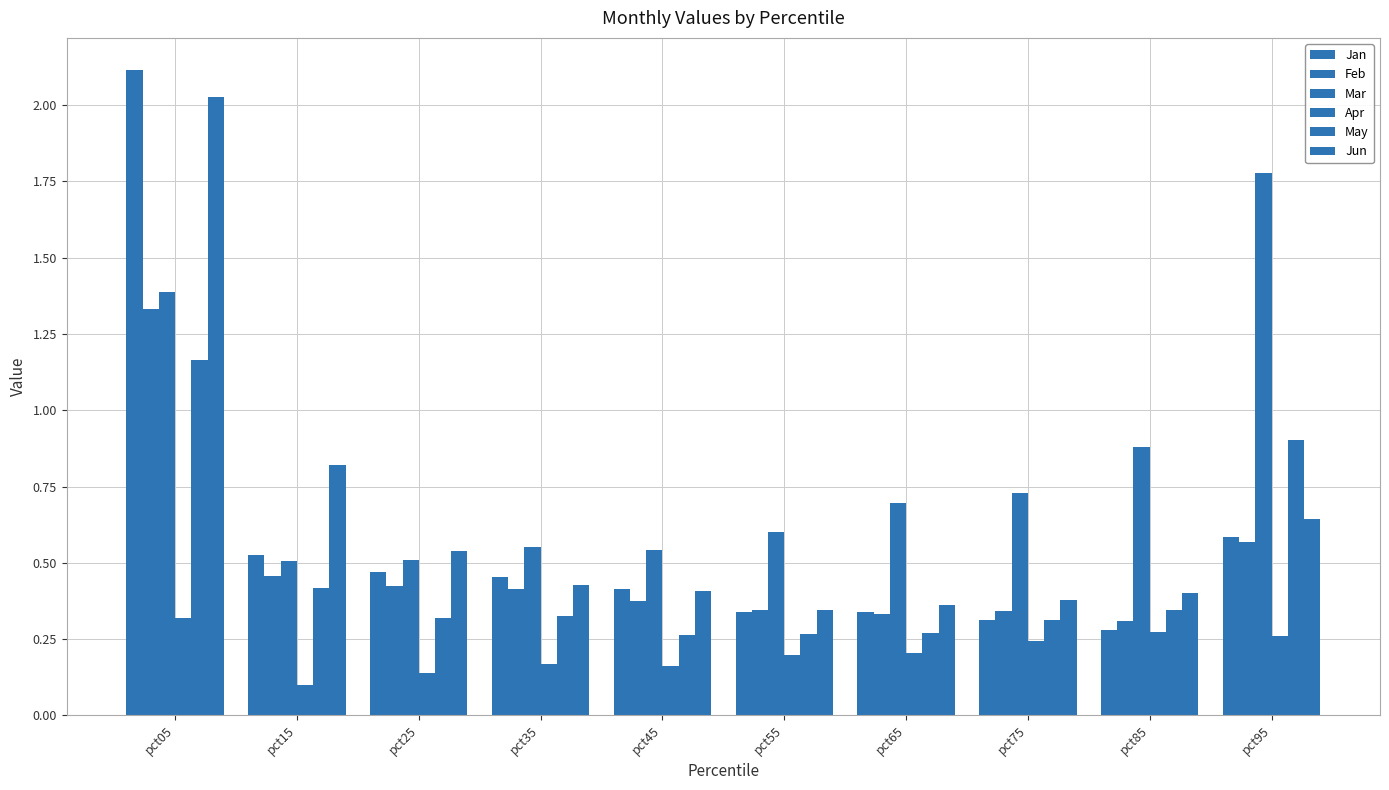

How many data points does each series have?

10